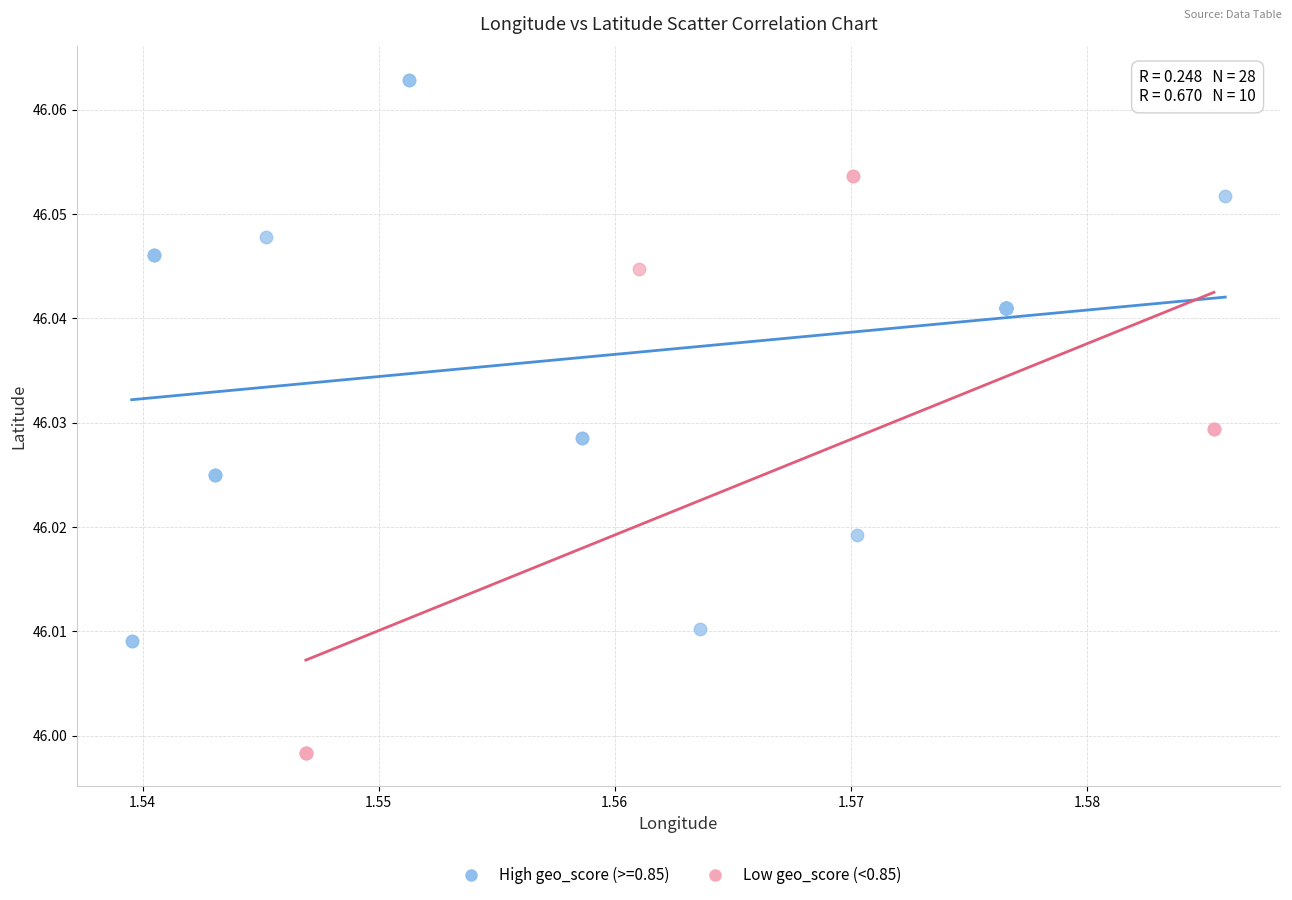

Which series reaches the maximum Y coordinate?

High geo_score (>=0.85)